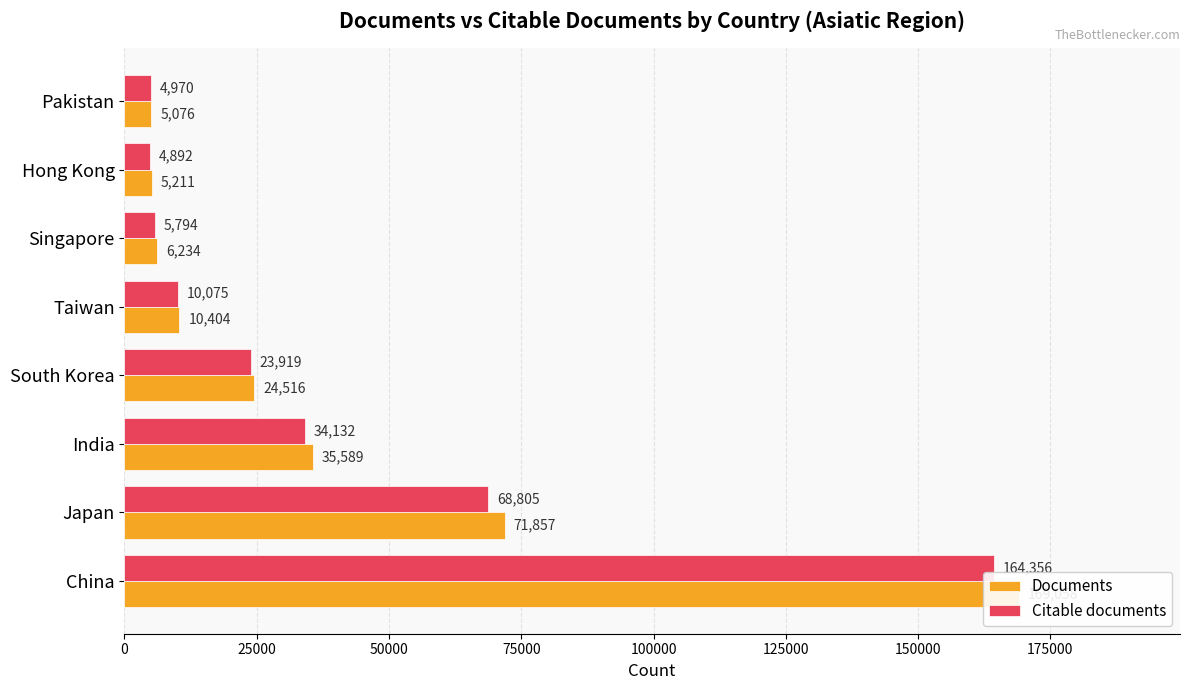

Rank the series by their maximum value, from highest to lowest.

Documents, Citable documents